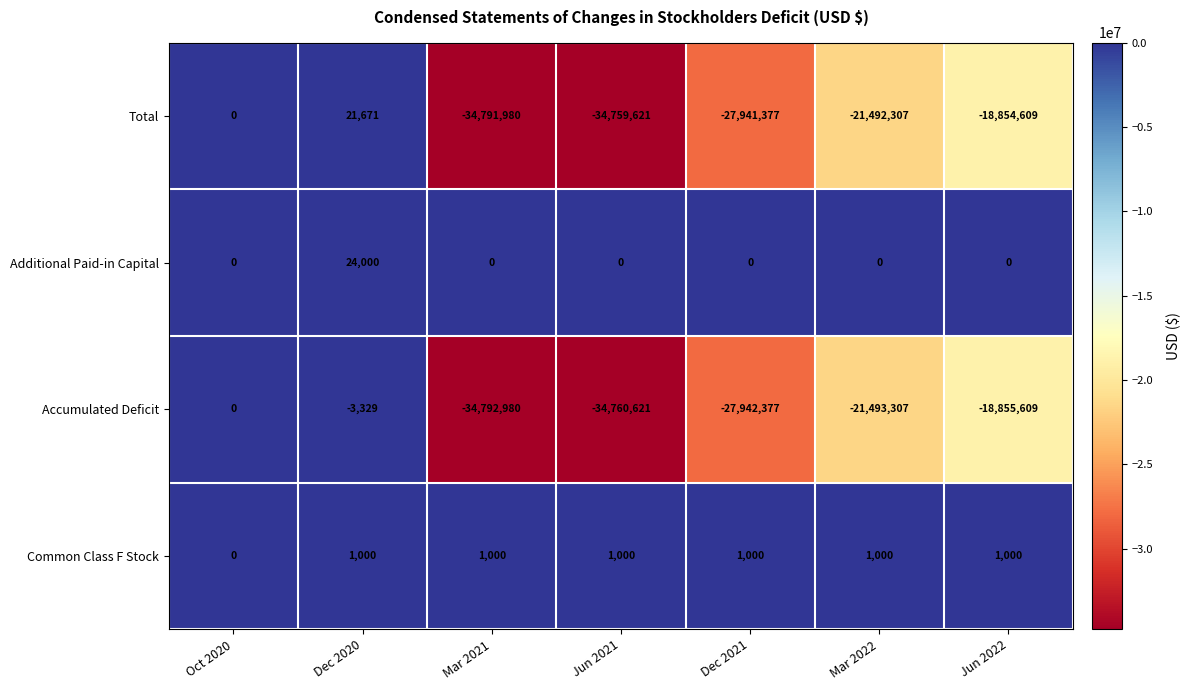

Which series has the largest total across all categories?

Additional Paid-in Capital